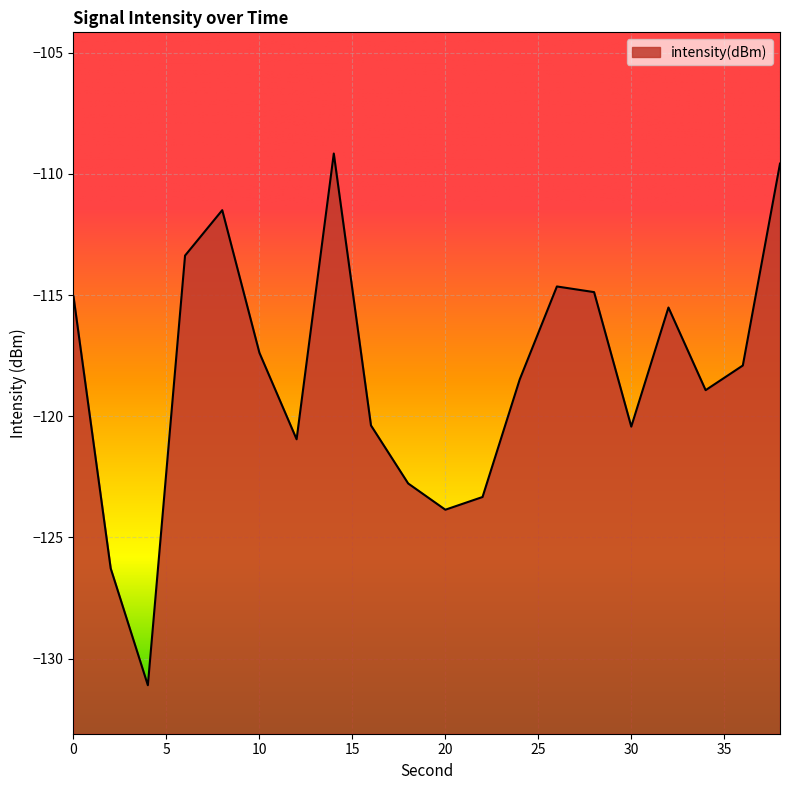

Which label corresponds to the smallest value in the chart?

4